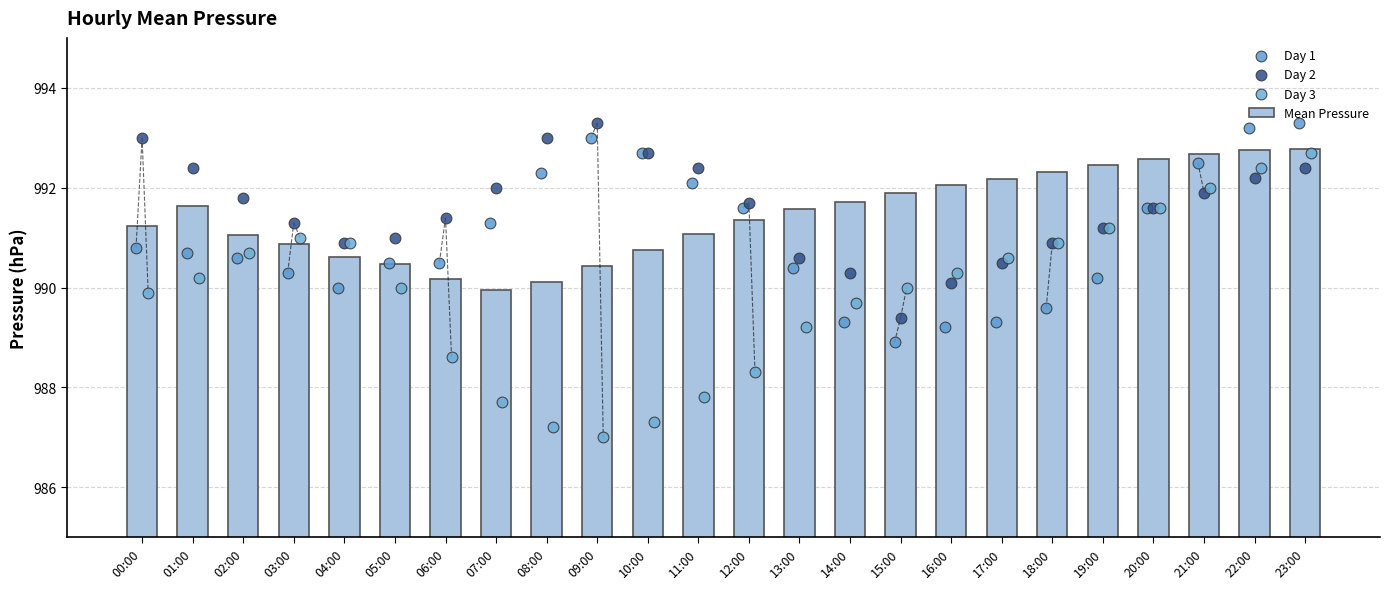

Which series has the widest spread of Y values?

Day 3